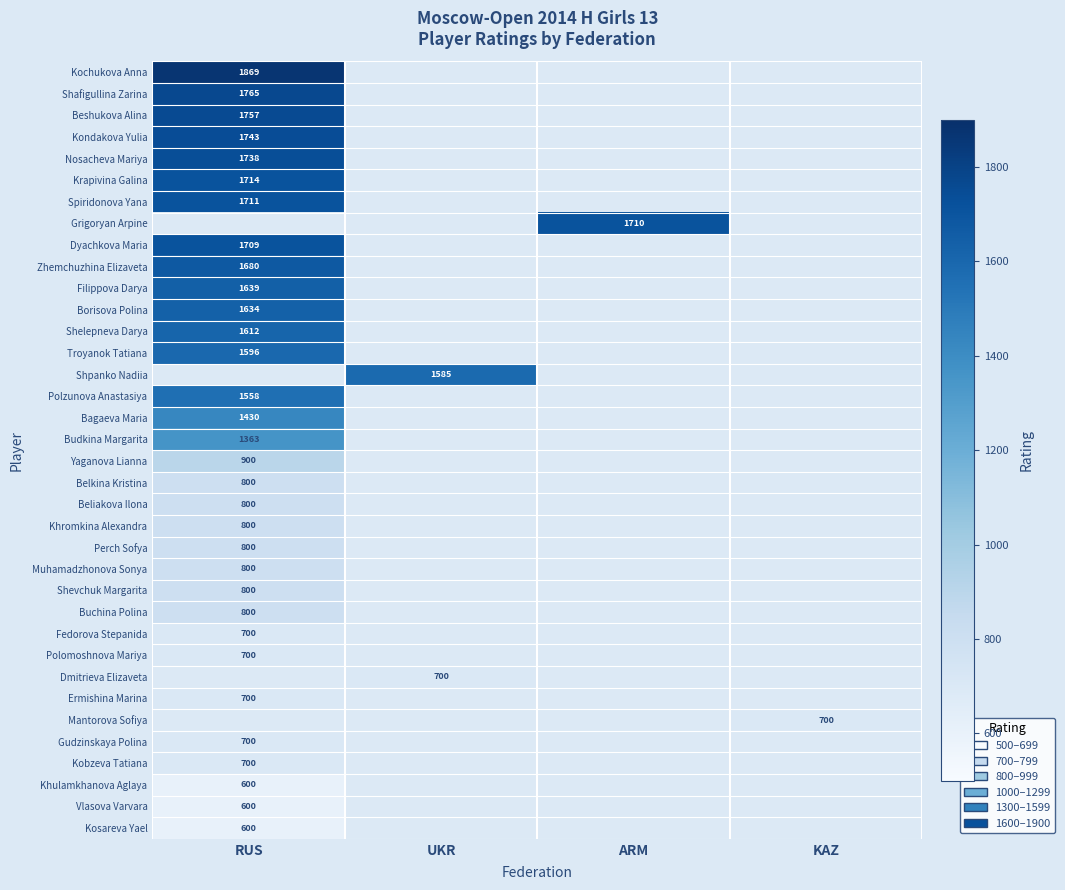

Is it true that Nosacheva Mariya equals 1738 at RUS?

True